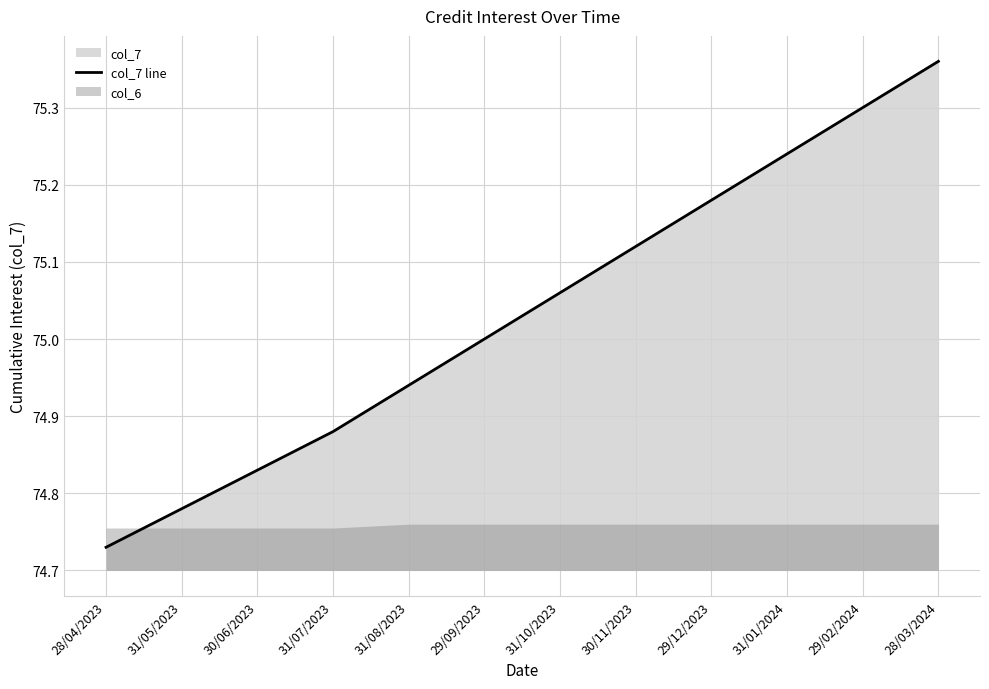

What is the ratio of the value at 31/07/2023 to the value at 31/08/2023?

1.0